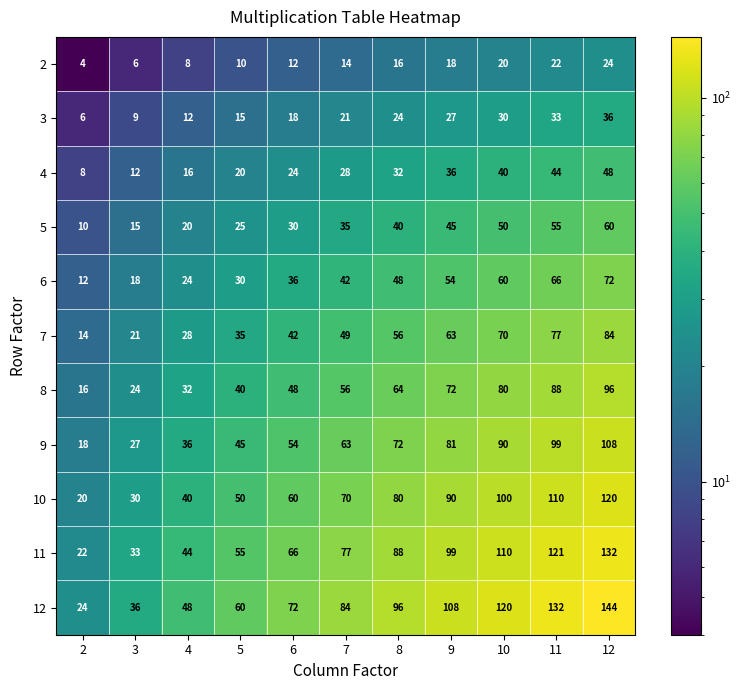

What is the greatest value displayed?

144